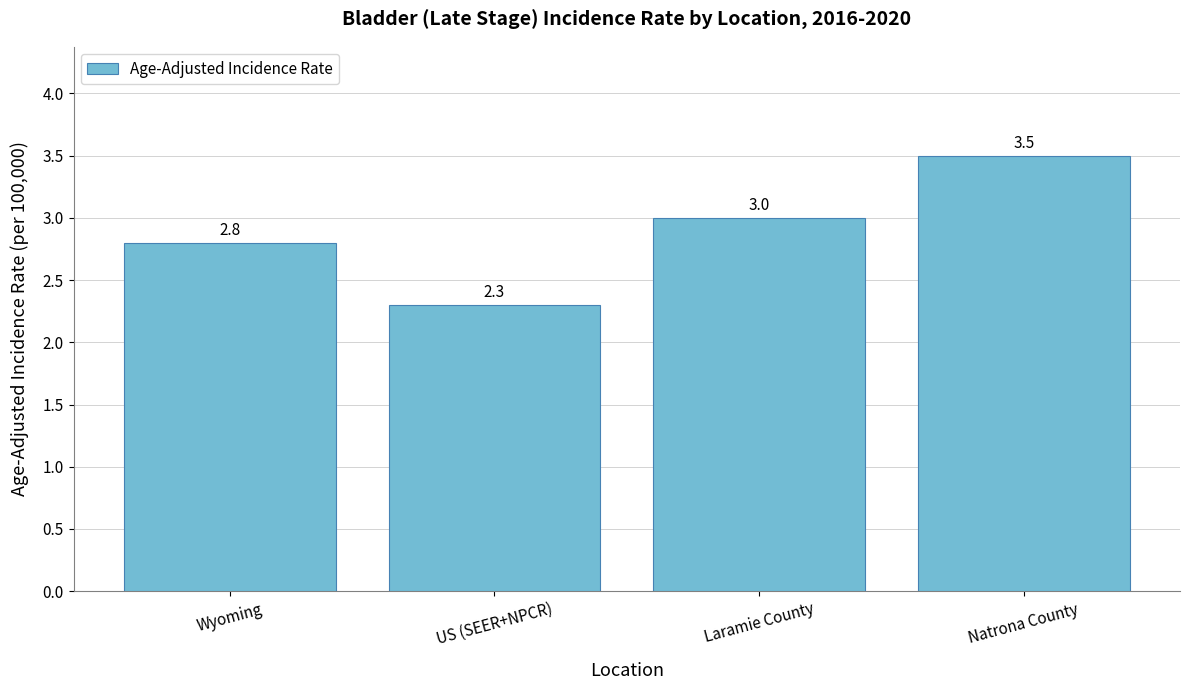

List the labels in order of value, smallest first.

US (SEER+NPCR), Wyoming, Laramie County, Natrona County